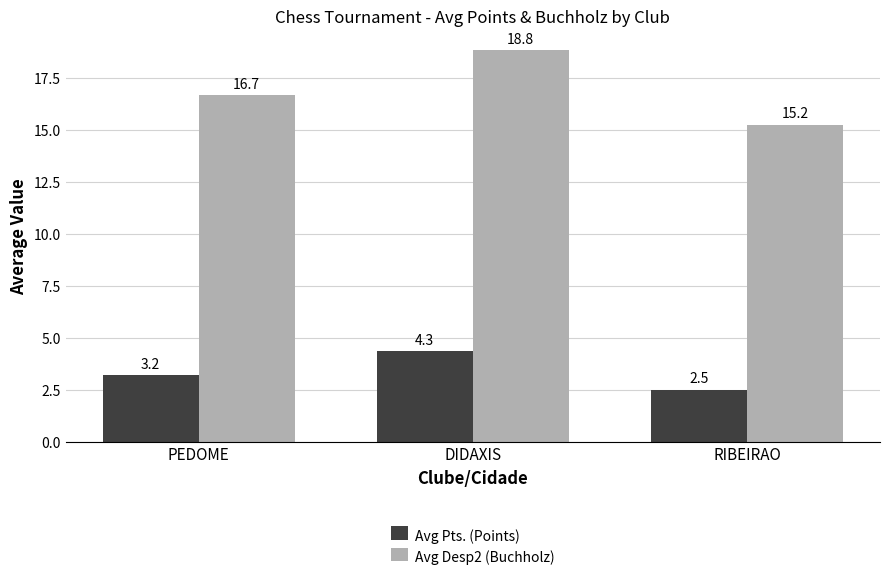

How many values in the Avg Pts. (Points) series exceed 3?

2